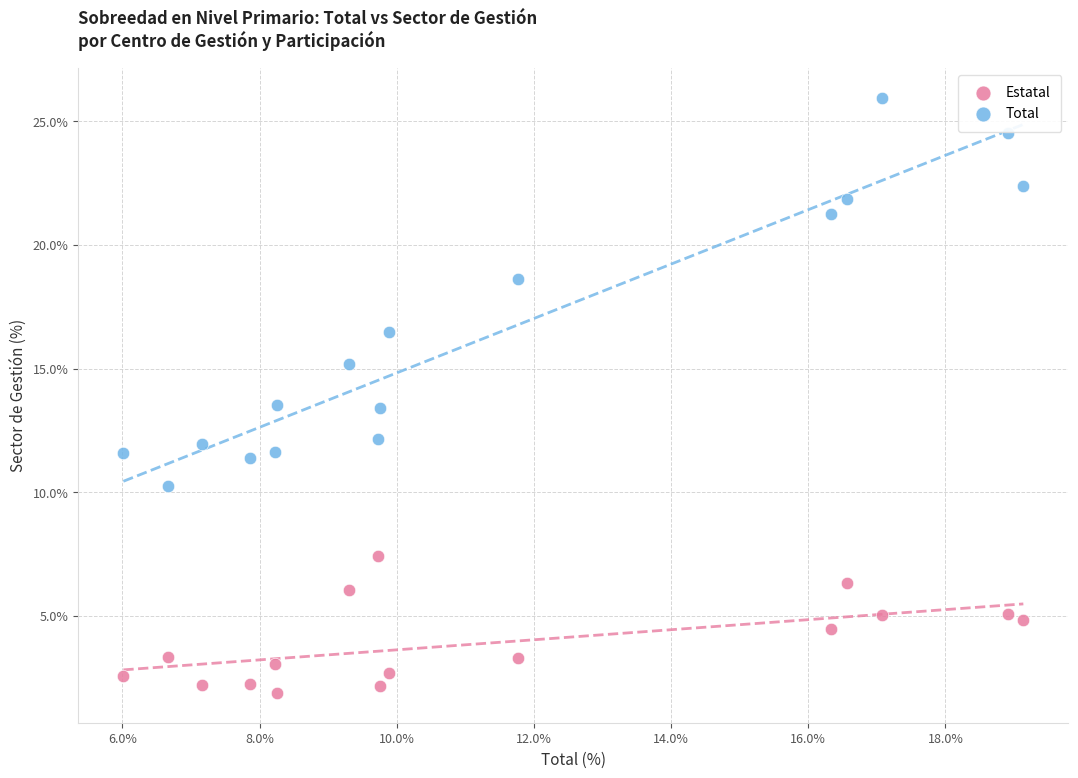

In the Total series, what Y value is closest to 18?

18.6